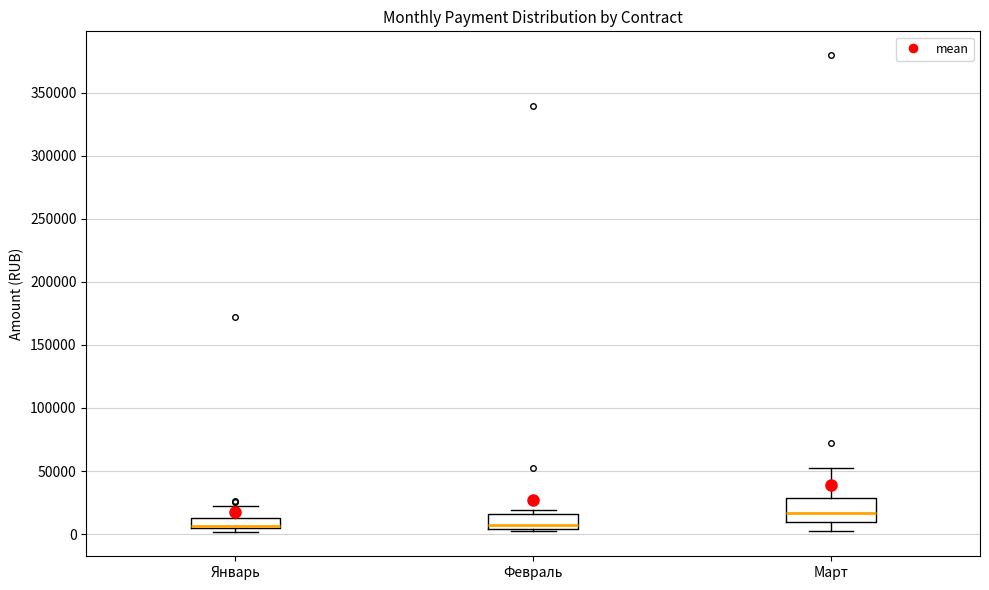

Which box is the tallest, from its lower edge to its upper edge?

Март